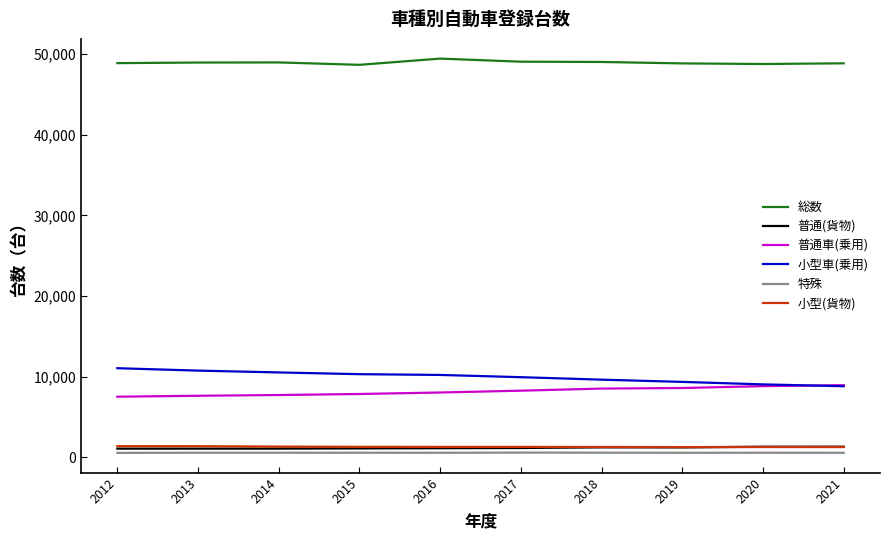

The 総数 series shows 48963 at 2014. True or false?

True